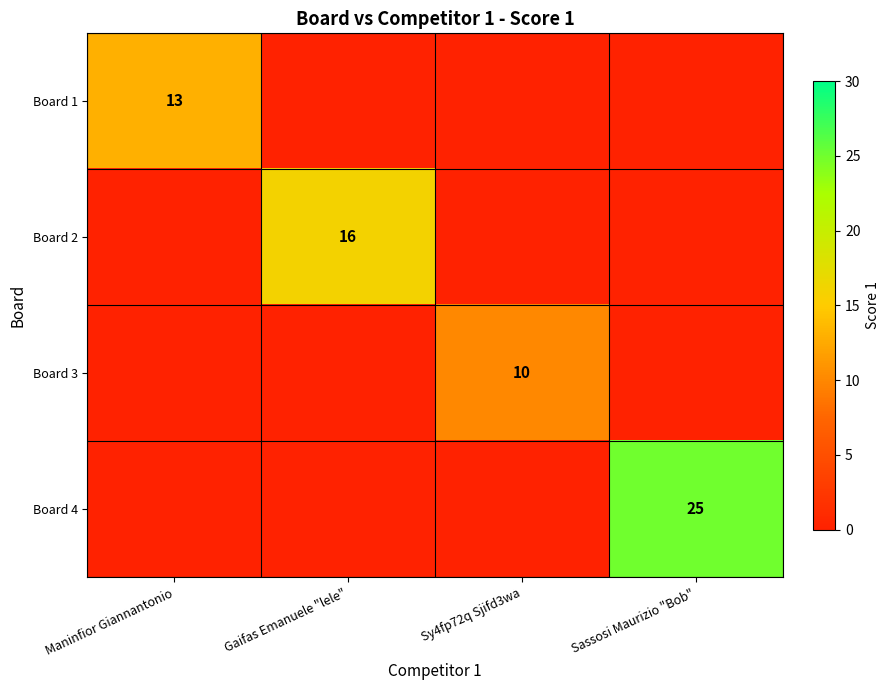

The value of Board 2 at Gaifas Emanuele "lele" is 25. True or false?

False